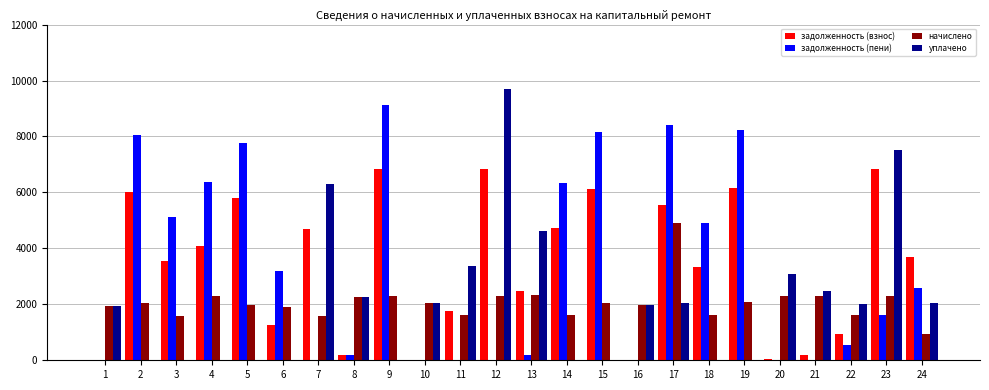

Is the value of задолженность (пени) at 13 greater than the value of начислено at 11?

No